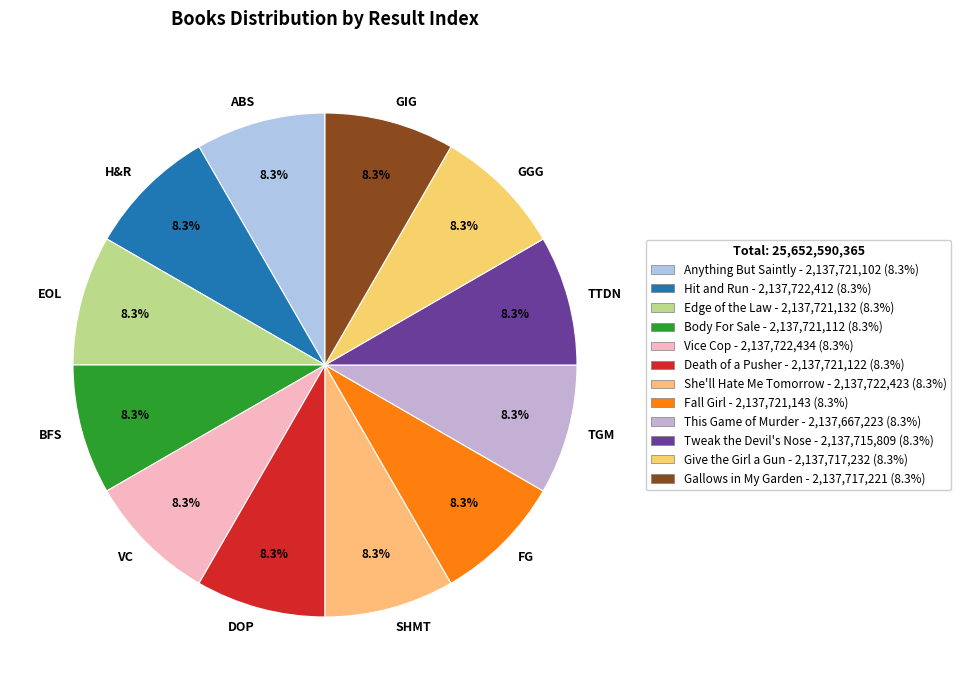

Is BFS the majority of the pie?

No